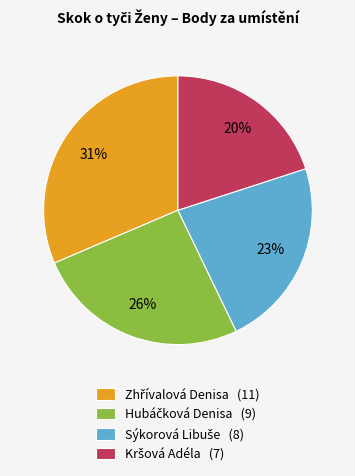

To the nearest percent, what is the difference between the largest and smallest slice percentages?

11%